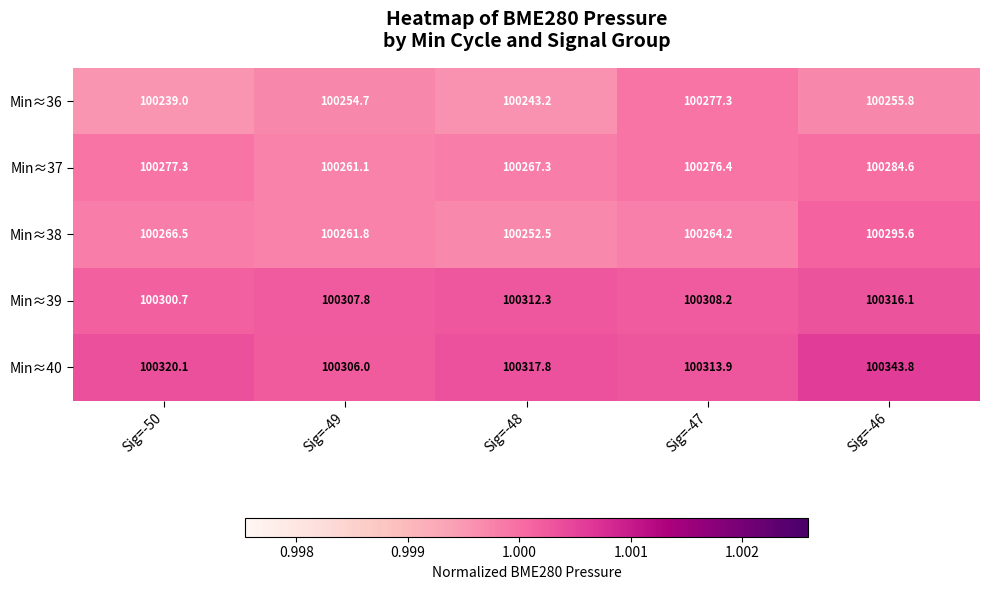

Between Sig=-50 and Sig=-46, which series saw the biggest shift?

Min≈38